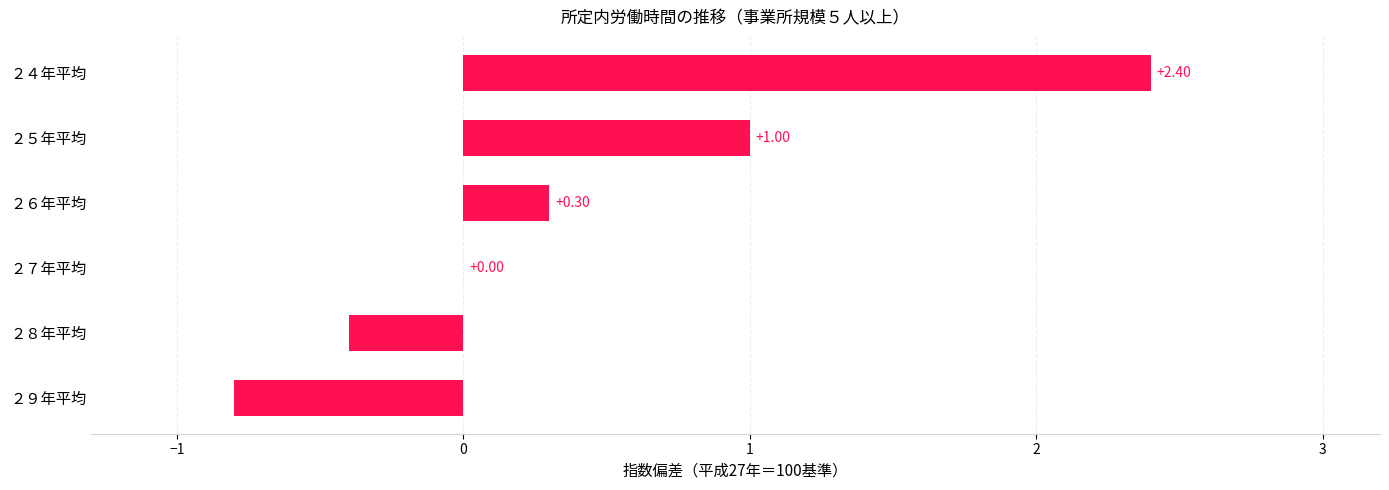

How many series are shown in this chart?

1